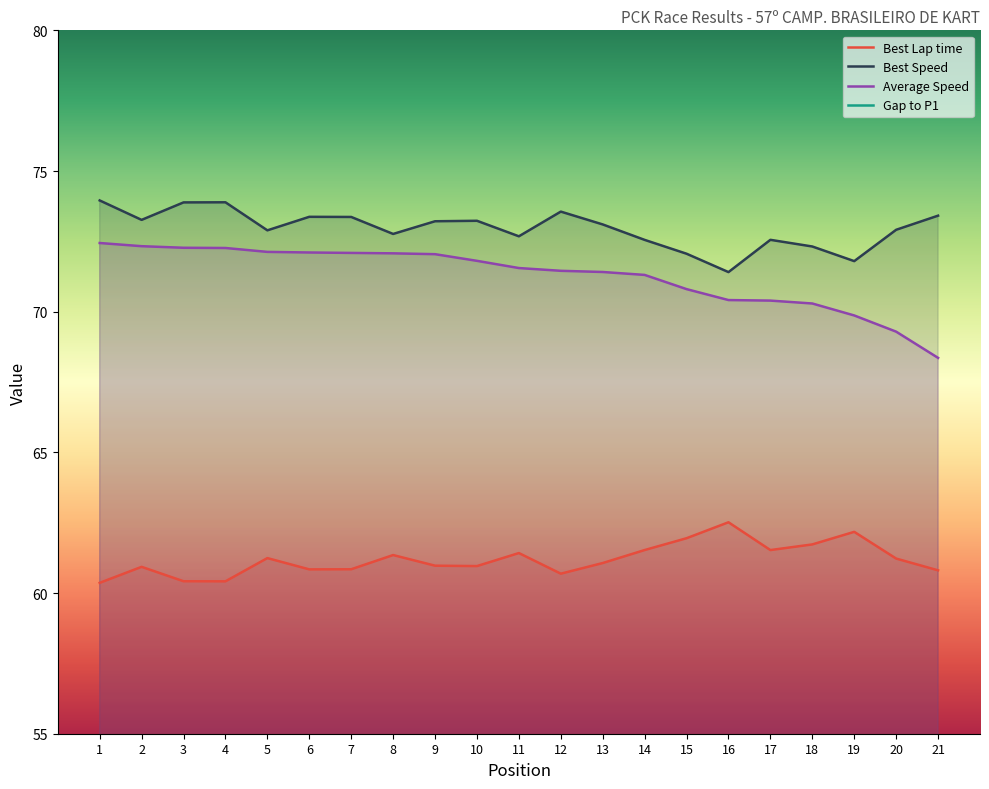

The Best Speed series shows 73.1 at 13. True or false?

True